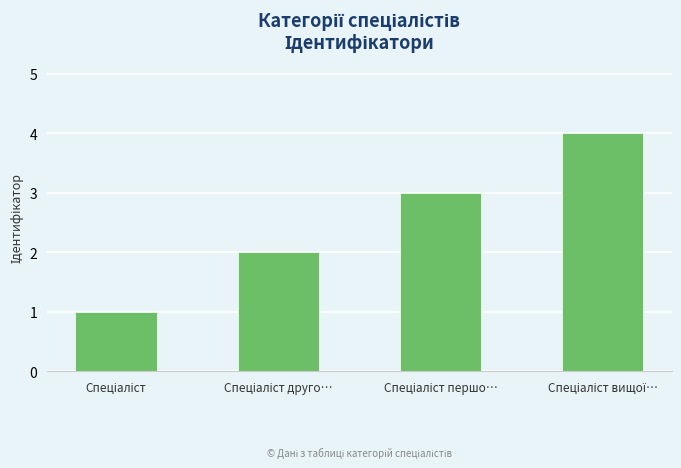

What is the value of the 2nd bar from the left?

2